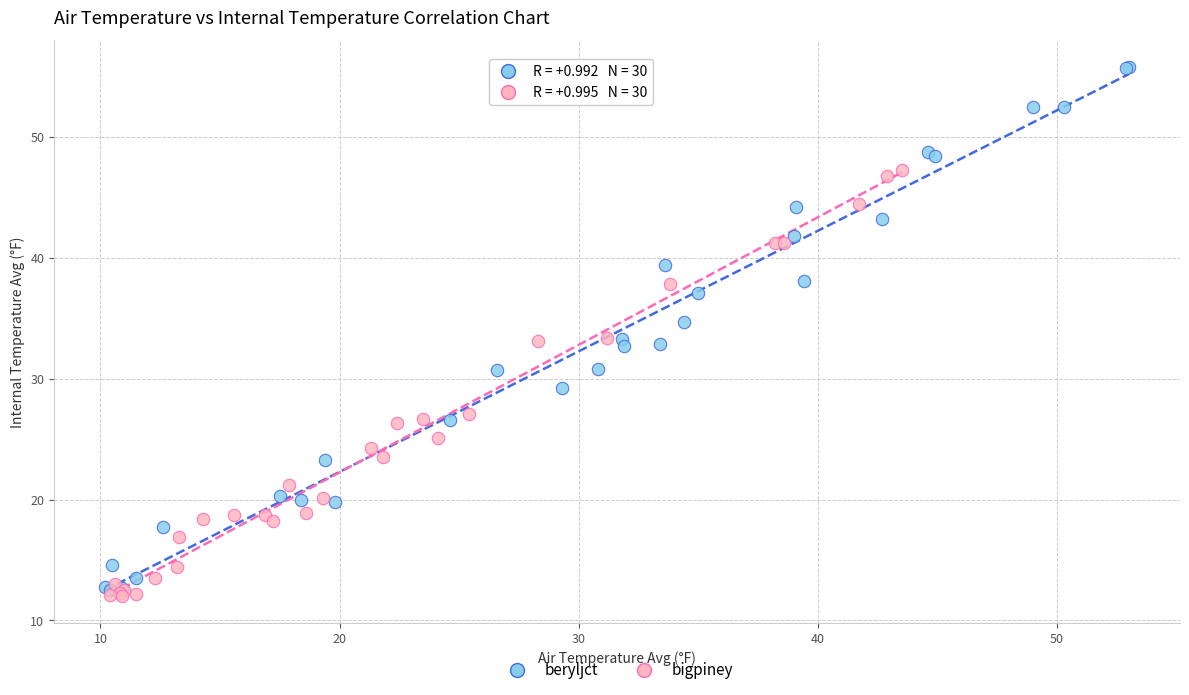

What are all the series names shown in the legend?

beryljct, bigpiney